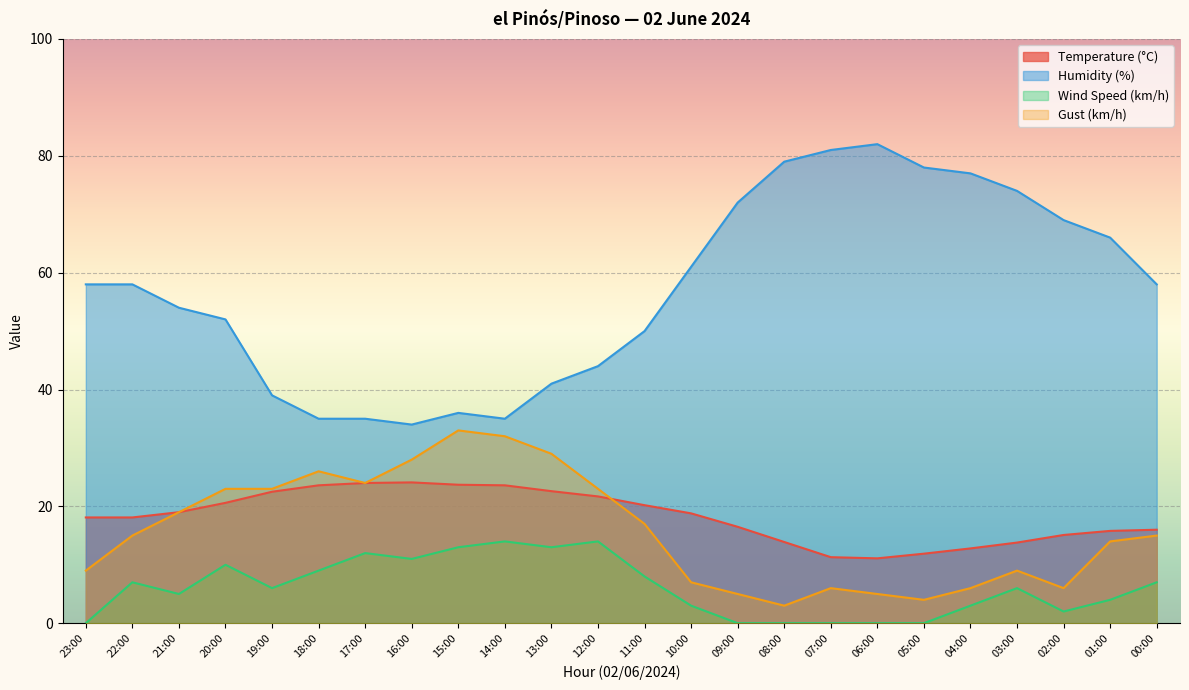

List the series in order of their peak value, lowest first.

Wind Speed (km/h), Temperature (°C), Gust (km/h), Humidity (%)